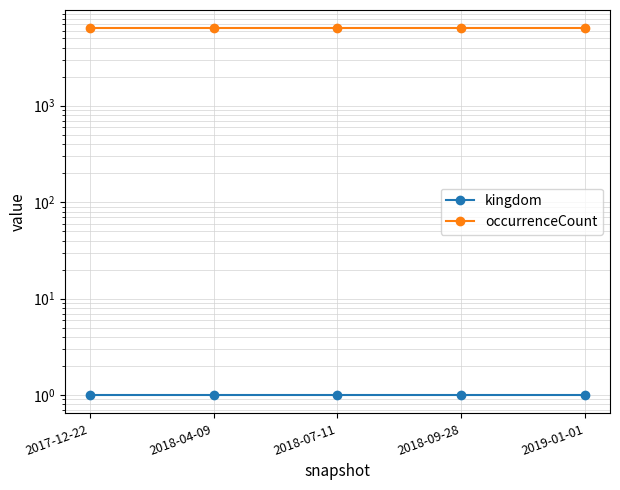

Does the chart display data point markers on the line(s)?

Yes